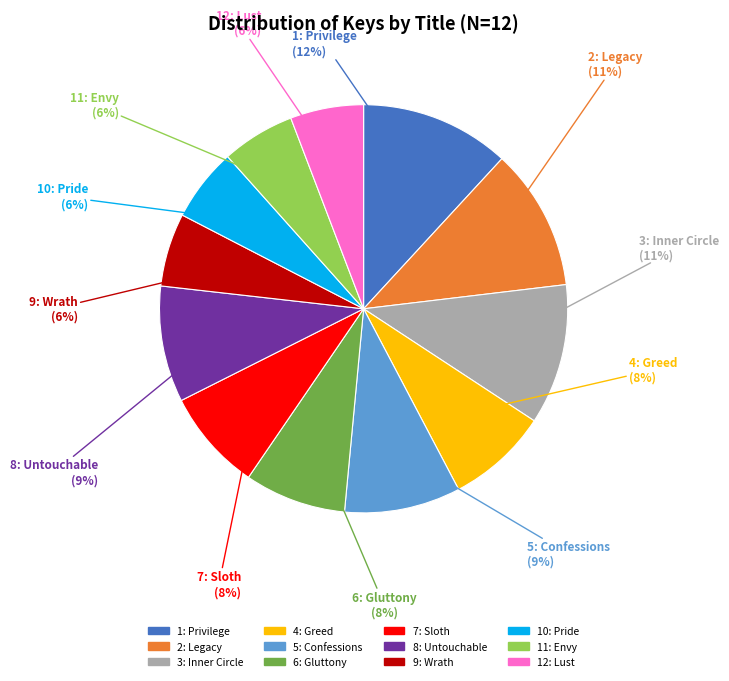

What is the ratio of the value at 6: Gluttony to the value at 2: Legacy?

0.7